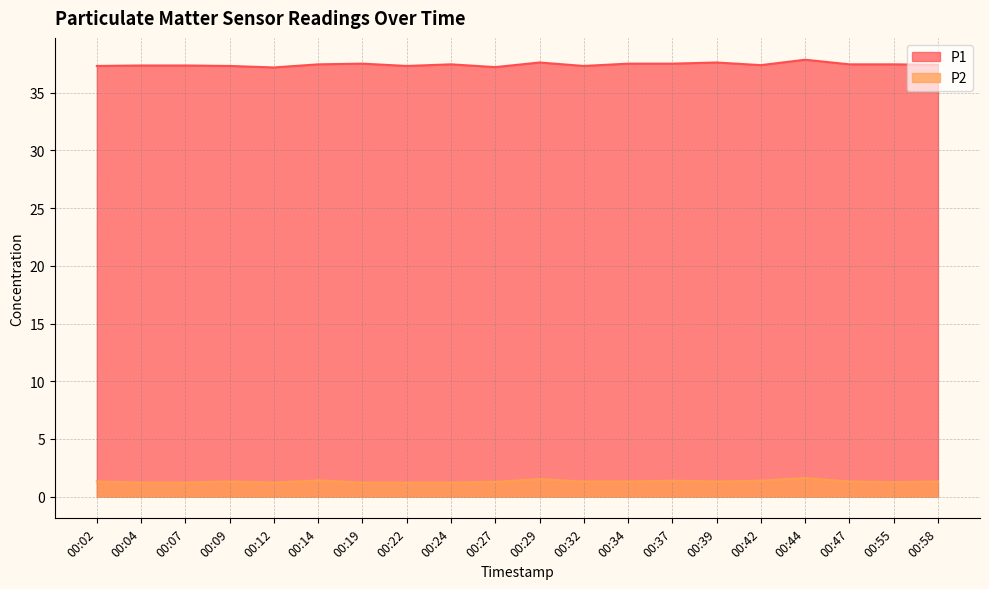

Which series has the largest range (max minus min)?

P1